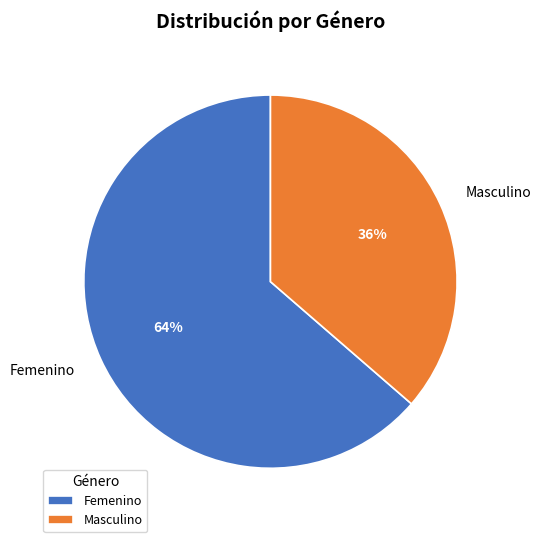

The Femenino slice represents 50% of the pie. True or false?

False